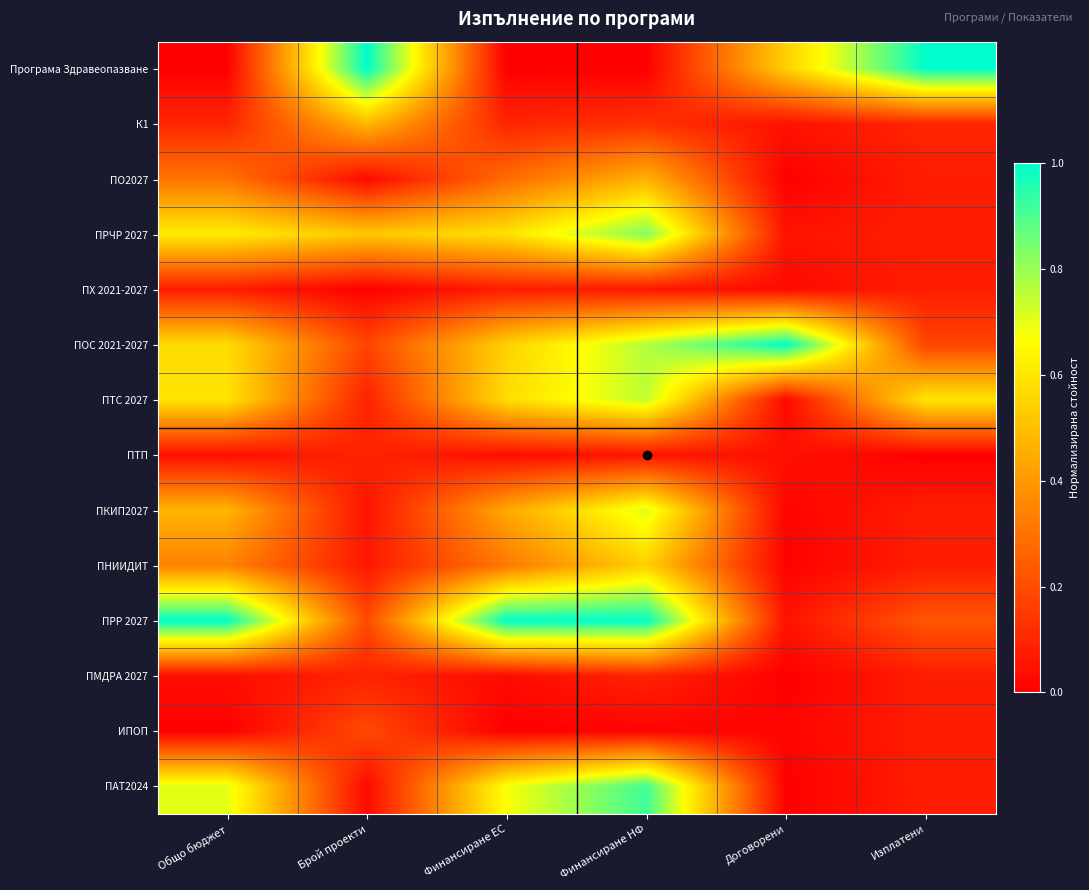

At which category does the chart reach its peak across all series?

Брой проекти